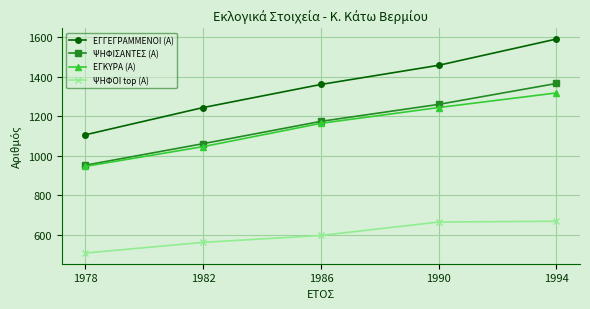

True or false: ΨΗΦΙΣΑΝΤΕΣ (Α) and ΕΓΓΕΓΡΑΜΜΕΝΟΙ (Α) intersect in this chart.

False